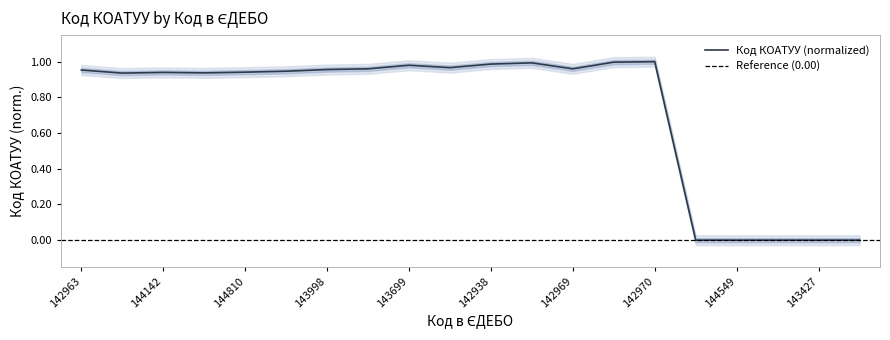

True or false: the data has more than 2 interior local peaks.

True